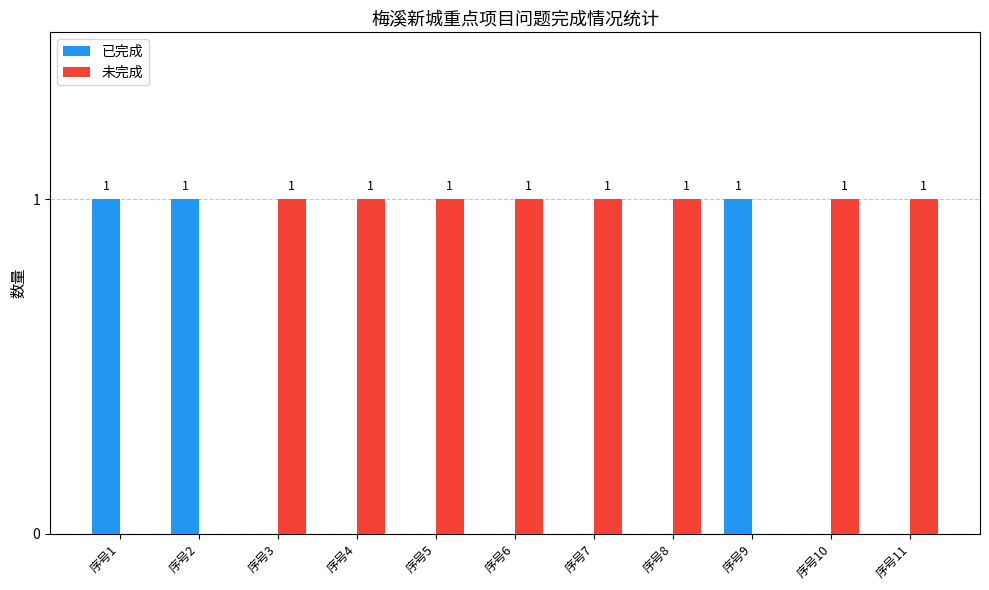

How many 已完成 values are between 0 and 1?

11